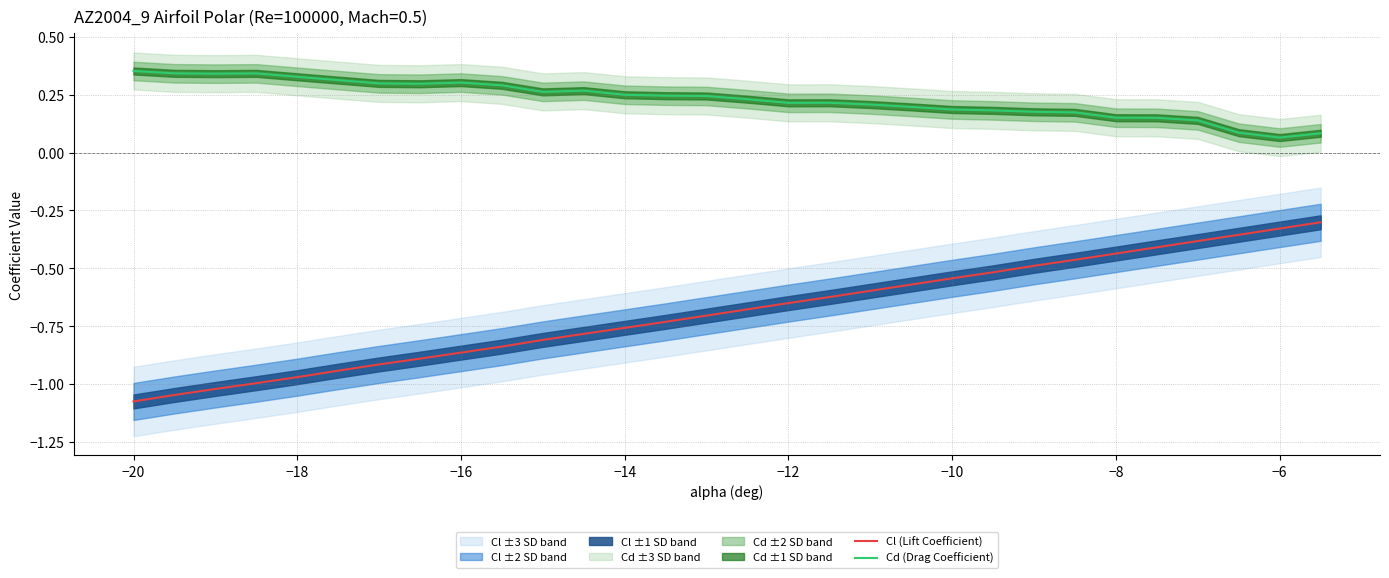

Is it true that Cl (Lift Coefficient) equals -0.4 at −18?

False